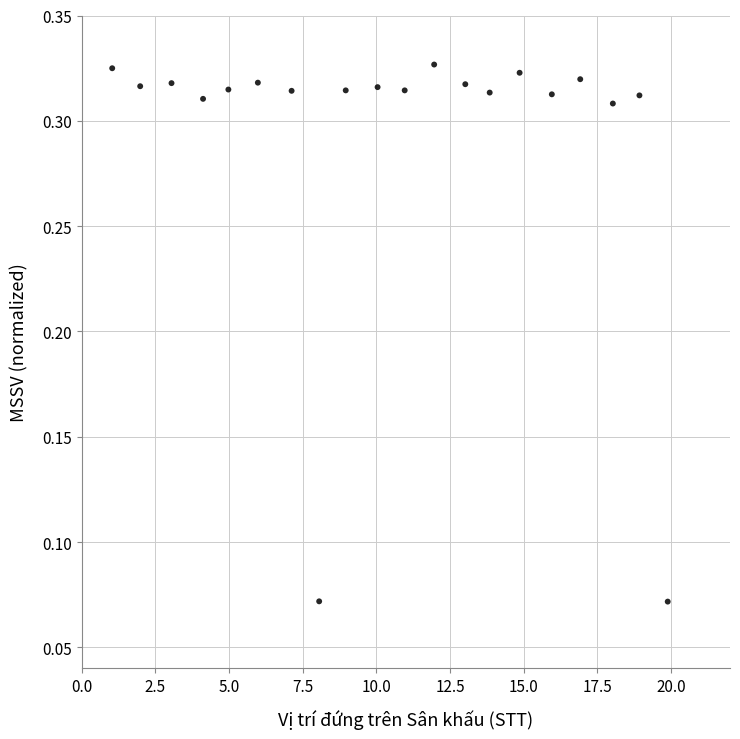

What is the range of X values (max minus min)?

18.8